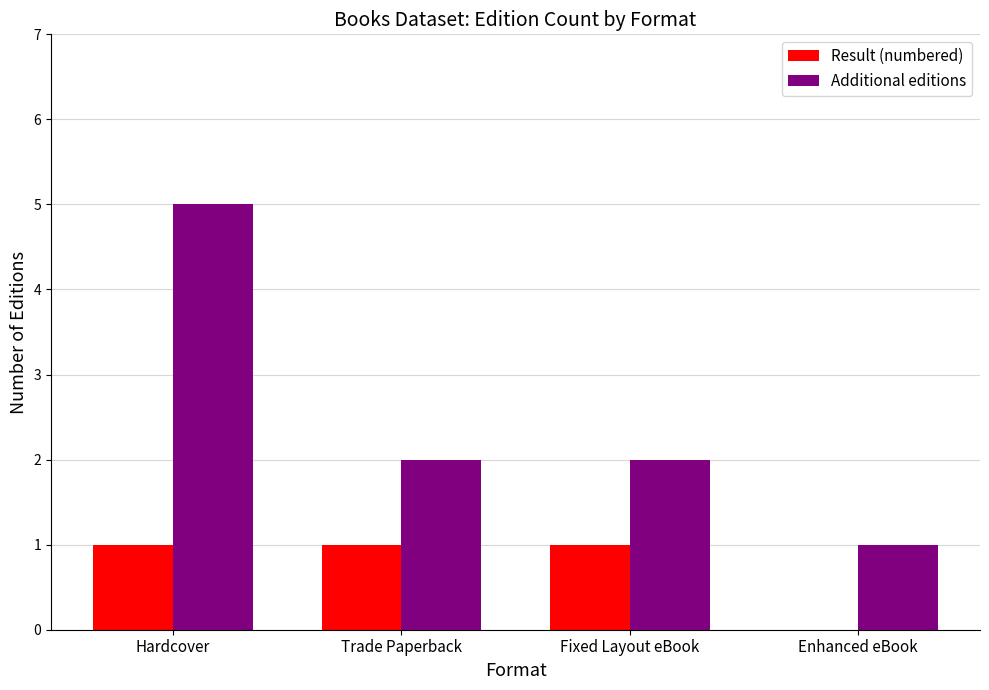

The Additional editions series shows 3 at Hardcover. True or false?

False